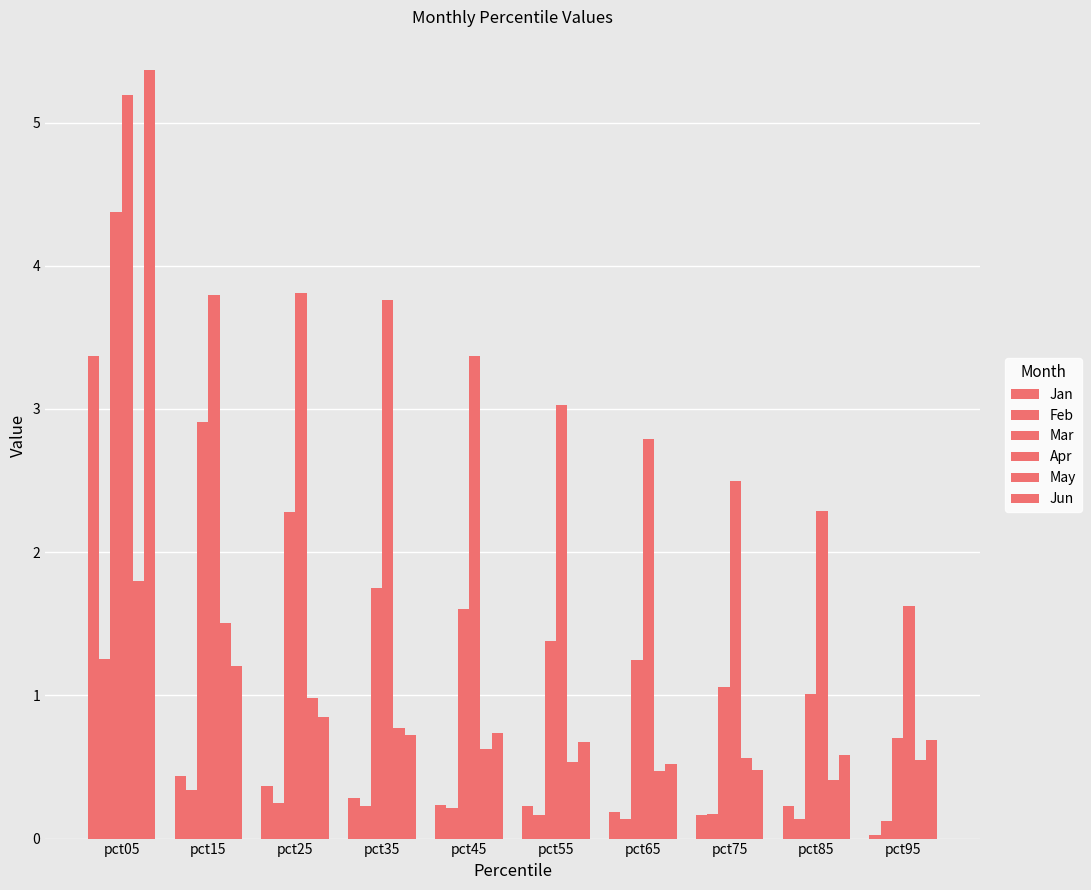

What is the difference between the second highest and second lowest values in the May series?

1.0